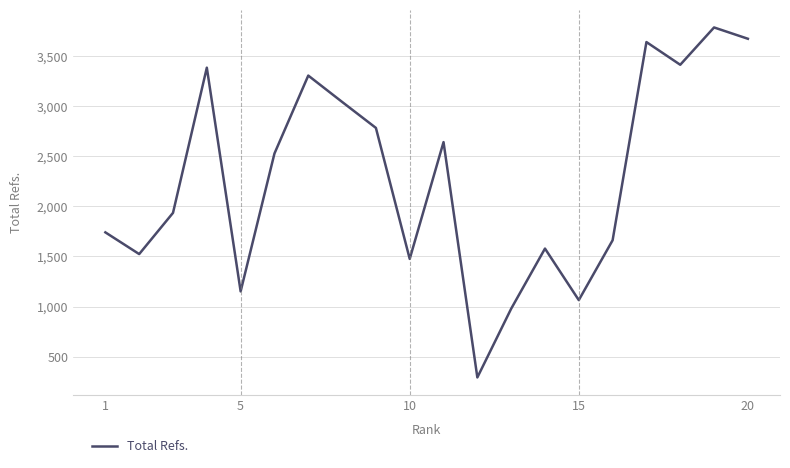

What is the maximum value shown in the chart?

3789